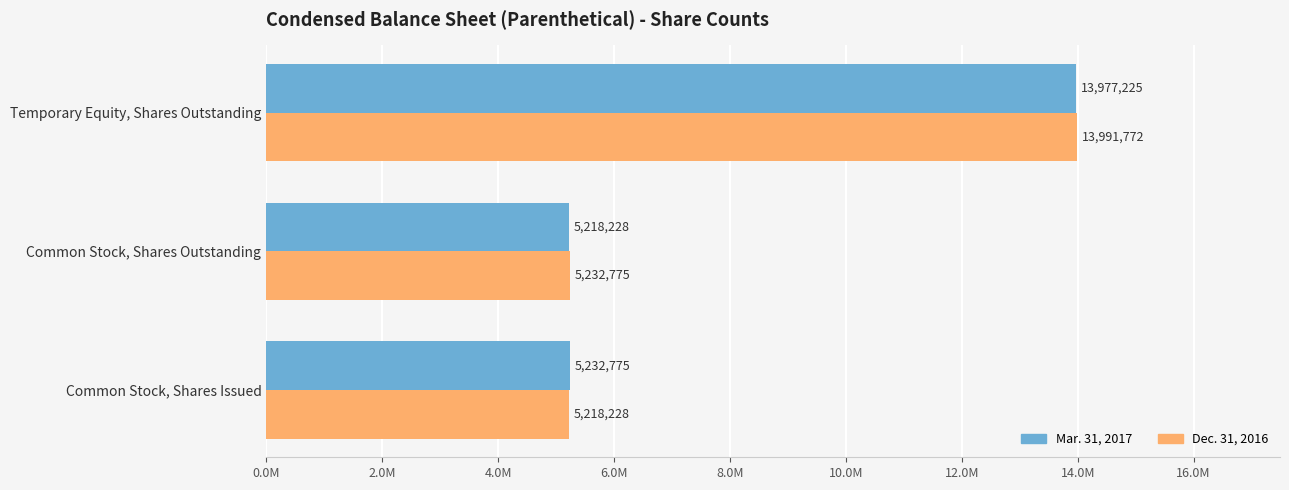

What are all the series names shown in the legend?

Mar. 31, 2017, Dec. 31, 2016